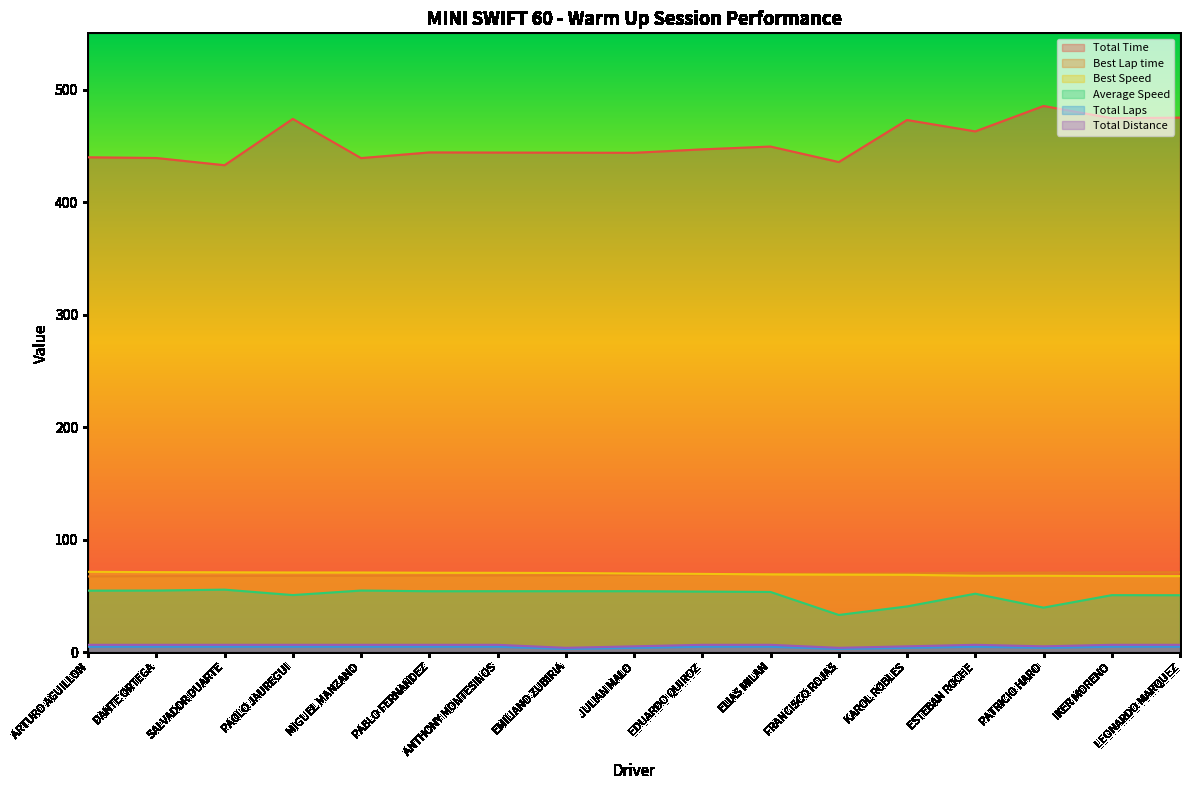

What is the difference between the Total Time values at EMILIANO ZUBIRIA and PAOLO JAUREGUI?

30.0